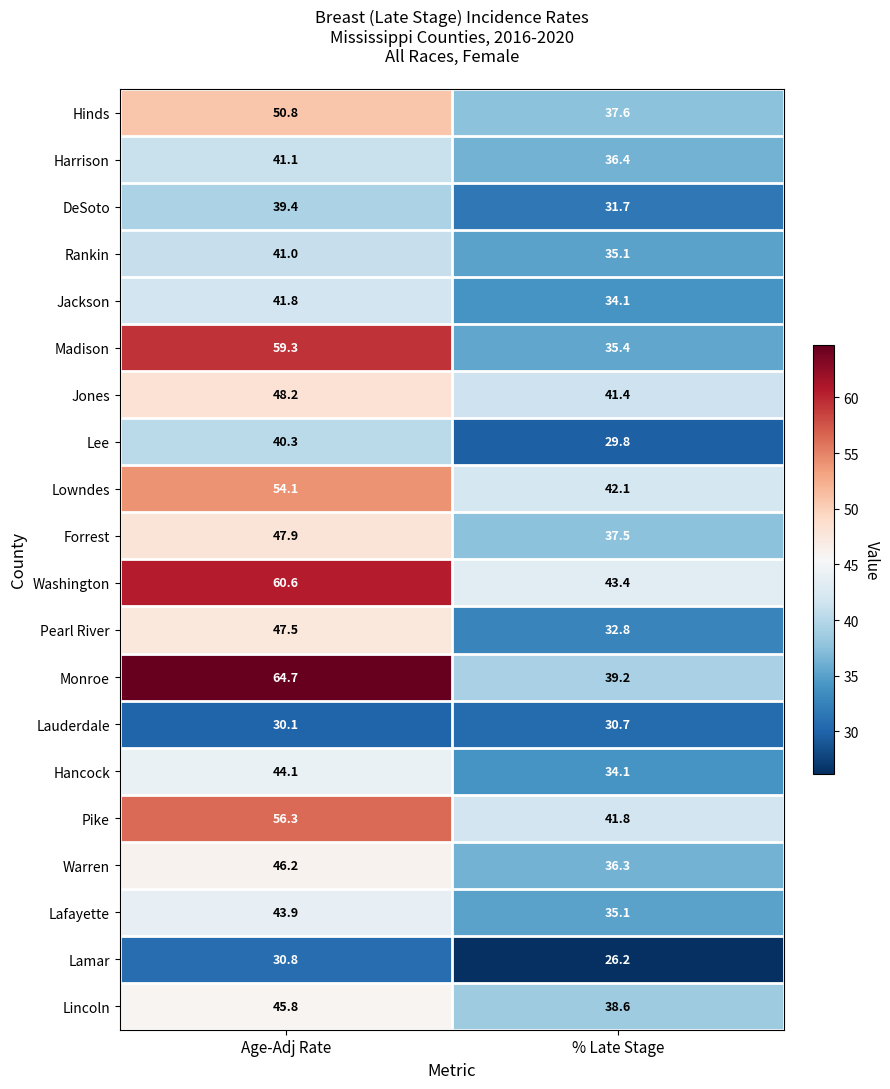

Is the value of Lincoln at Age-Adj Rate greater than the value of Lee at Age-Adj Rate?

Yes